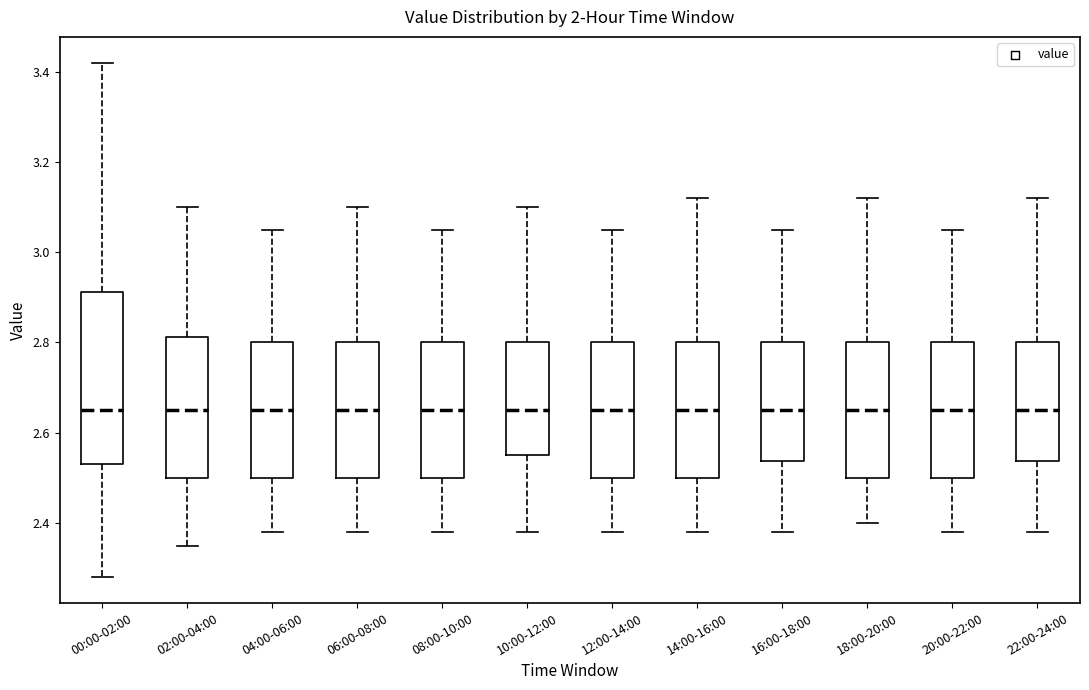

Reading left to right, transcribe this box plot: for each box, give where its median line is, the range the box spans, and where its two whiskers end, as read against the y-axis. The values are not printed on the chart, so give them approximately, as read against the axis.

00:00-02:00: median 2.66, box 2.54 to 2.92, whiskers 2.28 to 3.42
02:00-04:00: median 2.66, box 2.50 to 2.82, whiskers 2.36 to 3.10
04:00-06:00: median 2.66, box 2.50 to 2.80, whiskers 2.38 to 3.06
06:00-08:00: median 2.66, box 2.50 to 2.80, whiskers 2.38 to 3.10
08:00-10:00: median 2.66, box 2.50 to 2.80, whiskers 2.38 to 3.06
10:00-12:00: median 2.66, box 2.56 to 2.80, whiskers 2.38 to 3.10
12:00-14:00: median 2.66, box 2.50 to 2.80, whiskers 2.38 to 3.06
14:00-16:00: median 2.66, box 2.50 to 2.80, whiskers 2.38 to 3.12
16:00-18:00: median 2.66, box 2.54 to 2.80, whiskers 2.38 to 3.06
18:00-20:00: median 2.66, box 2.50 to 2.80, whiskers 2.40 to 3.12
20:00-22:00: median 2.66, box 2.50 to 2.80, whiskers 2.38 to 3.06
22:00-24:00: median 2.66, box 2.54 to 2.80, whiskers 2.38 to 3.12